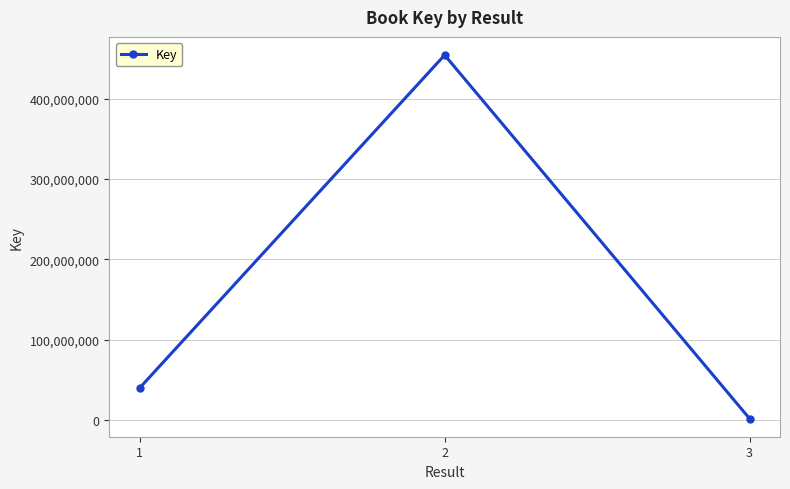

What is the average value?

165371365